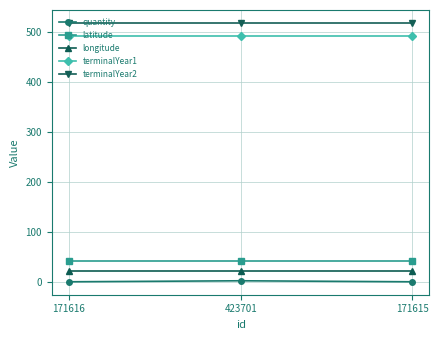

Is it true that terminalYear2 equals 359.4 at 171615?

False